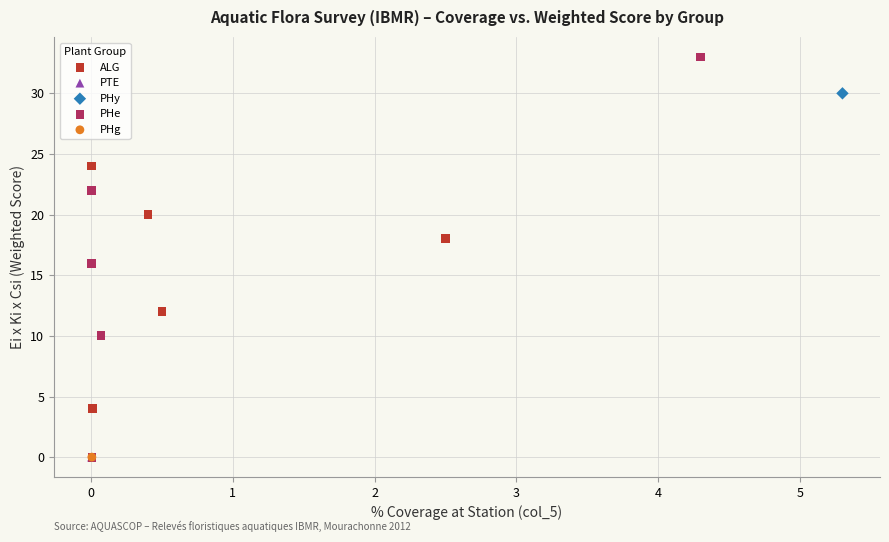

What are all the series names shown in the legend?

ALG, PTE, PHy, PHe, PHg